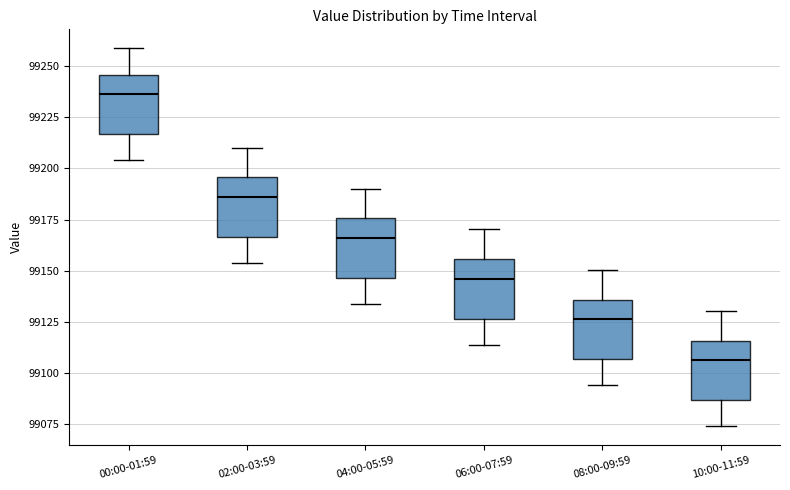

Which box has the lowest median line?

10:00-11:59